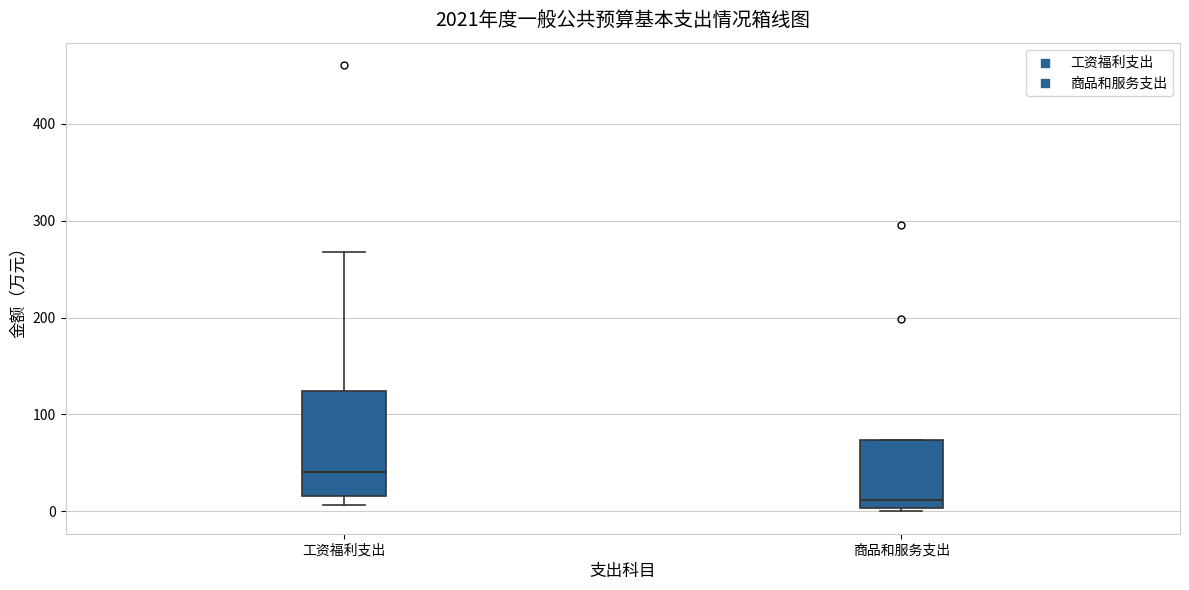

Which box has the highest median line?

工资福利支出